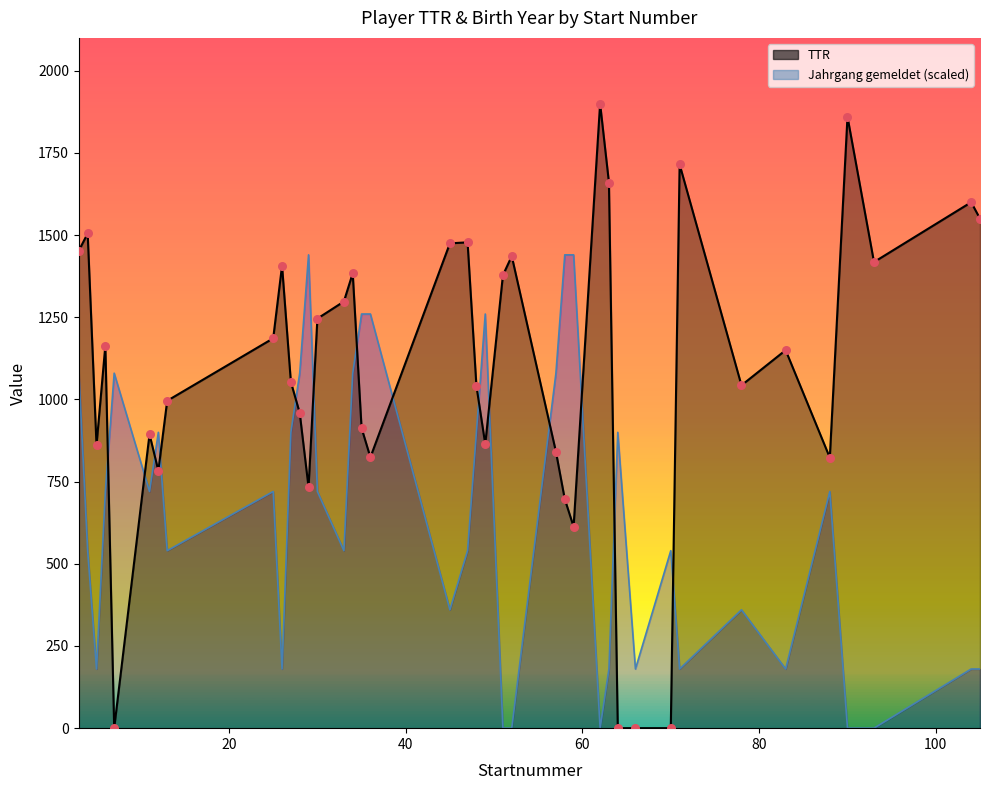

Which series reaches the minimum Y coordinate?

TTR